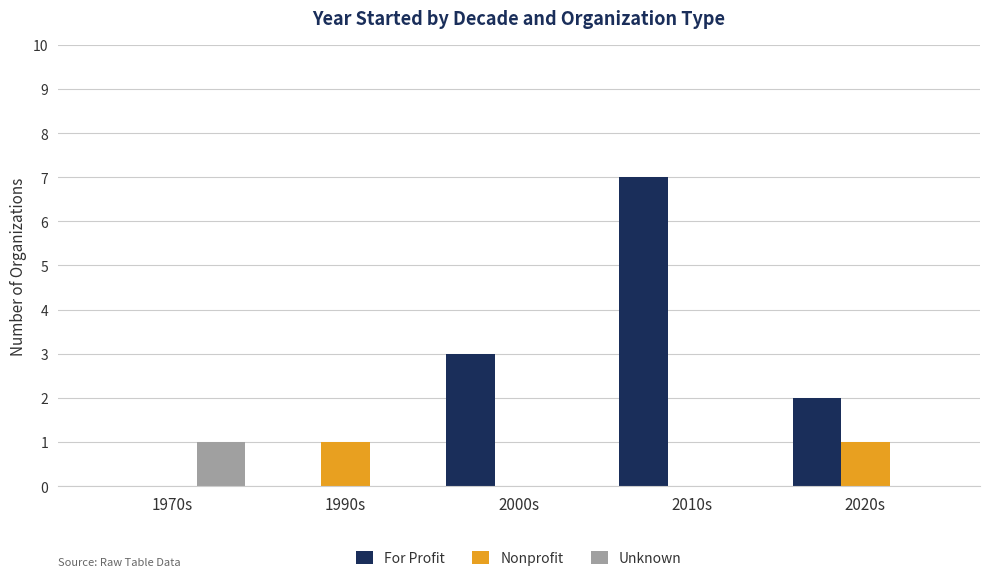

Which category has the highest value across all series?

2010s